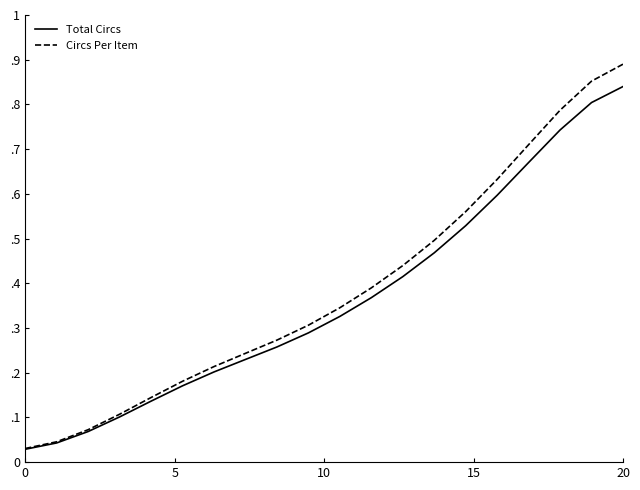

What are all the series names shown in the legend?

Total Circs, Circs Per Item